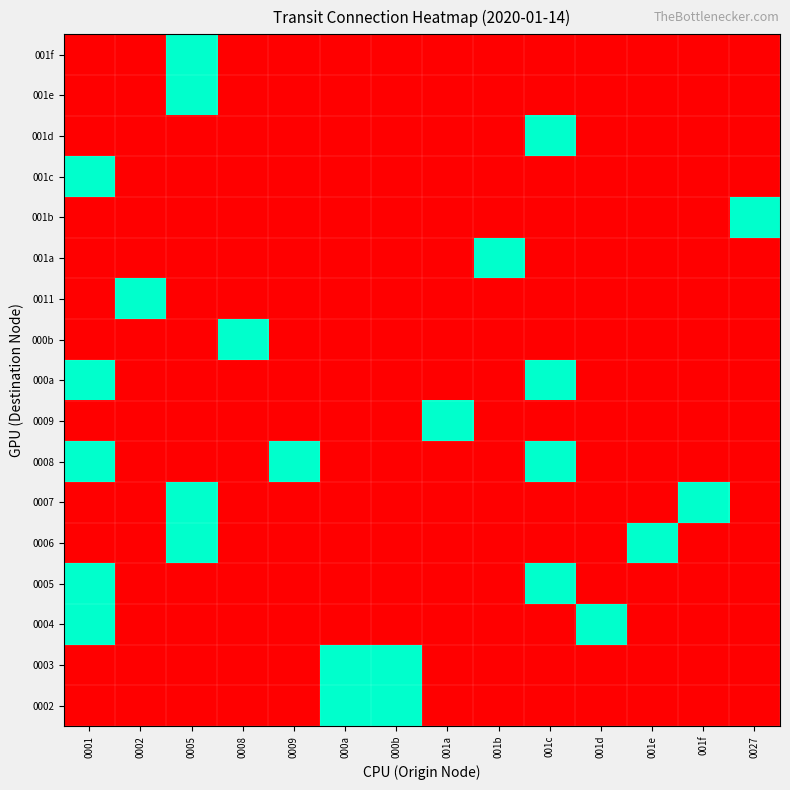

Reading left to right, transcribe all the data shown in this chart.

0002: 0001=0	0002=0	0005=0	0008=0	0009=0	000a=1	000b=1	001a=0	001b=0	001c=0	001d=0	001e=0	001f=0	0027=0
0003: 0001=0	0002=0	0005=0	0008=0	0009=0	000a=1	000b=1	001a=0	001b=0	001c=0	001d=0	001e=0	001f=0	0027=0
0004: 0001=1	0002=0	0005=0	0008=0	0009=0	000a=0	000b=0	001a=0	001b=0	001c=0	001d=1	001e=0	001f=0	0027=0
0005: 0001=1	0002=0	0005=0	0008=0	0009=0	000a=0	000b=0	001a=0	001b=0	001c=1	001d=0	001e=0	001f=0	0027=0
0006: 0001=0	0002=0	0005=1	0008=0	0009=0	000a=0	000b=0	001a=0	001b=0	001c=0	001d=0	001e=1	001f=0	0027=0
0007: 0001=0	0002=0	0005=1	0008=0	0009=0	000a=0	000b=0	001a=0	001b=0	001c=0	001d=0	001e=0	001f=1	0027=0
0008: 0001=1	0002=0	0005=0	0008=0	0009=1	000a=0	000b=0	001a=0	001b=0	001c=1	001d=0	001e=0	001f=0	0027=0
0009: 0001=0	0002=0	0005=0	0008=0	0009=0	000a=0	000b=0	001a=1	001b=0	001c=0	001d=0	001e=0	001f=0	0027=0
000a: 0001=1	0002=0	0005=0	0008=0	0009=0	000a=0	000b=0	001a=0	001b=0	001c=1	001d=0	001e=0	001f=0	0027=0
000b: 0001=0	0002=0	0005=0	0008=1	0009=0	000a=0	000b=0	001a=0	001b=0	001c=0	001d=0	001e=0	001f=0	0027=0
0011: 0001=0	0002=1	0005=0	0008=0	0009=0	000a=0	000b=0	001a=0	001b=0	001c=0	001d=0	001e=0	001f=0	0027=0
001a: 0001=0	0002=0	0005=0	0008=0	0009=0	000a=0	000b=0	001a=0	001b=1	001c=0	001d=0	001e=0	001f=0	0027=0
001b: 0001=0	0002=0	0005=0	0008=0	0009=0	000a=0	000b=0	001a=0	001b=0	001c=0	001d=0	001e=0	001f=0	0027=1
001c: 0001=1	0002=0	0005=0	0008=0	0009=0	000a=0	000b=0	001a=0	001b=0	001c=0	001d=0	001e=0	001f=0	0027=0
001d: 0001=0	0002=0	0005=0	0008=0	0009=0	000a=0	000b=0	001a=0	001b=0	001c=1	001d=0	001e=0	001f=0	0027=0
001e: 0001=0	0002=0	0005=1	0008=0	0009=0	000a=0	000b=0	001a=0	001b=0	001c=0	001d=0	001e=0	001f=0	0027=0
001f: 0001=0	0002=0	0005=1	0008=0	0009=0	000a=0	000b=0	001a=0	001b=0	001c=0	001d=0	001e=0	001f=0	0027=0